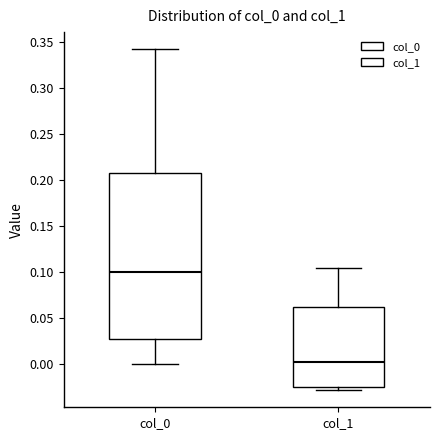

Reading left to right, transcribe this box plot: for each box, give where its median line is, the range the box spans, and where its two whiskers end, as read against the y-axis. The values are not printed on the chart, so give them approximately, as read against the axis.

col_0: median 0.100, box 0.030 to 0.205, whiskers 0.000 to 0.340
col_1: median 0.000, box -0.025 to 0.060, whiskers -0.030 to 0.105